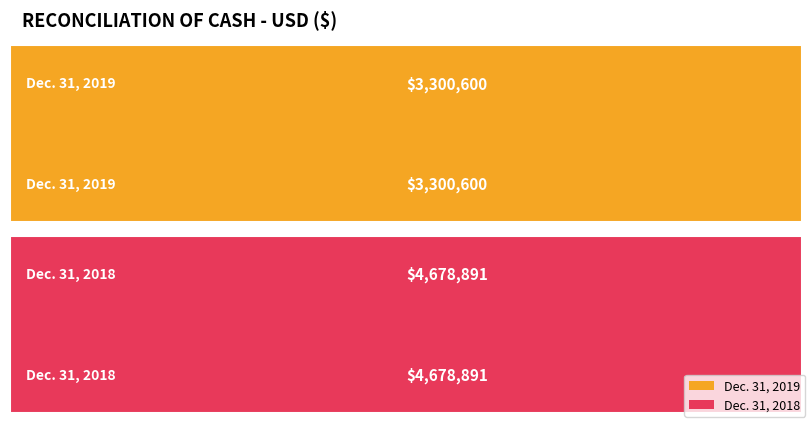

Reading right to left, what are all the values shown in this chart?

Dec. 31, 2019: 3300600	3300600
Dec. 31, 2018: 4678891	4678891